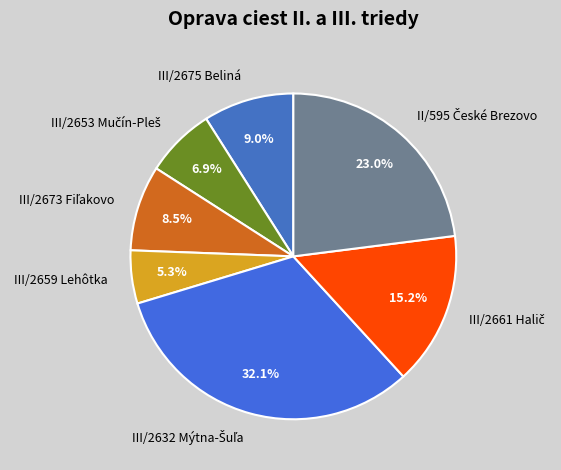

Does any single category account for the majority?

No